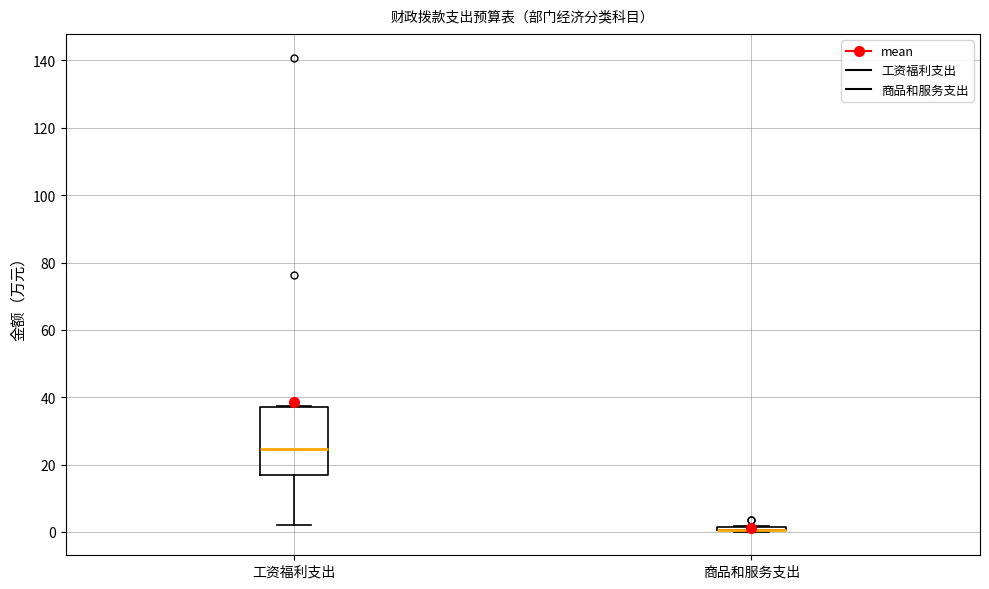

Comparing the boxes themselves (not the whiskers), which one is the tallest?

工资福利支出